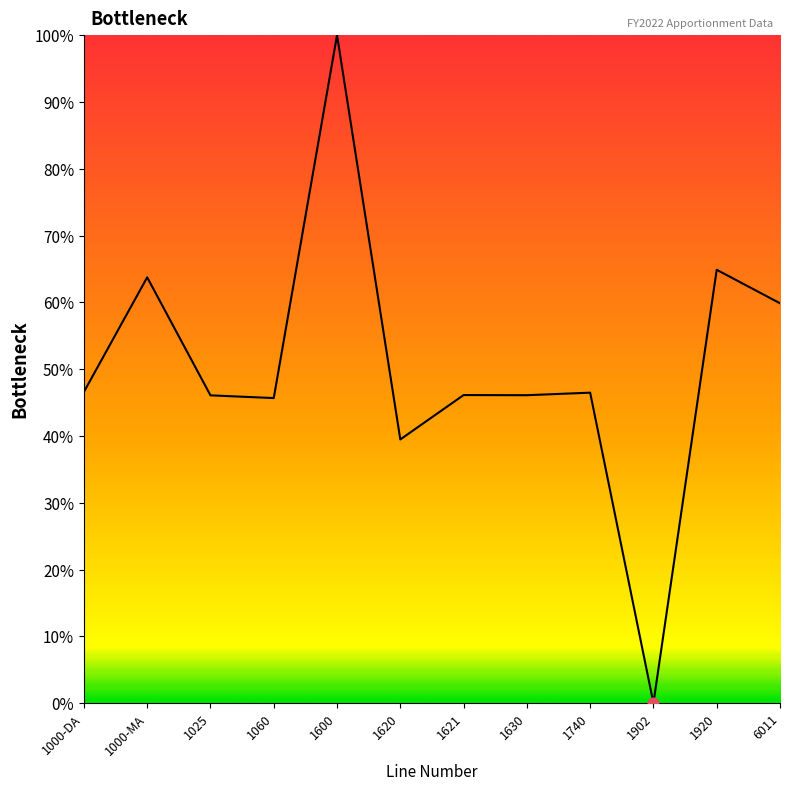

What is the change in value from 1740 to 1920?

+18.4